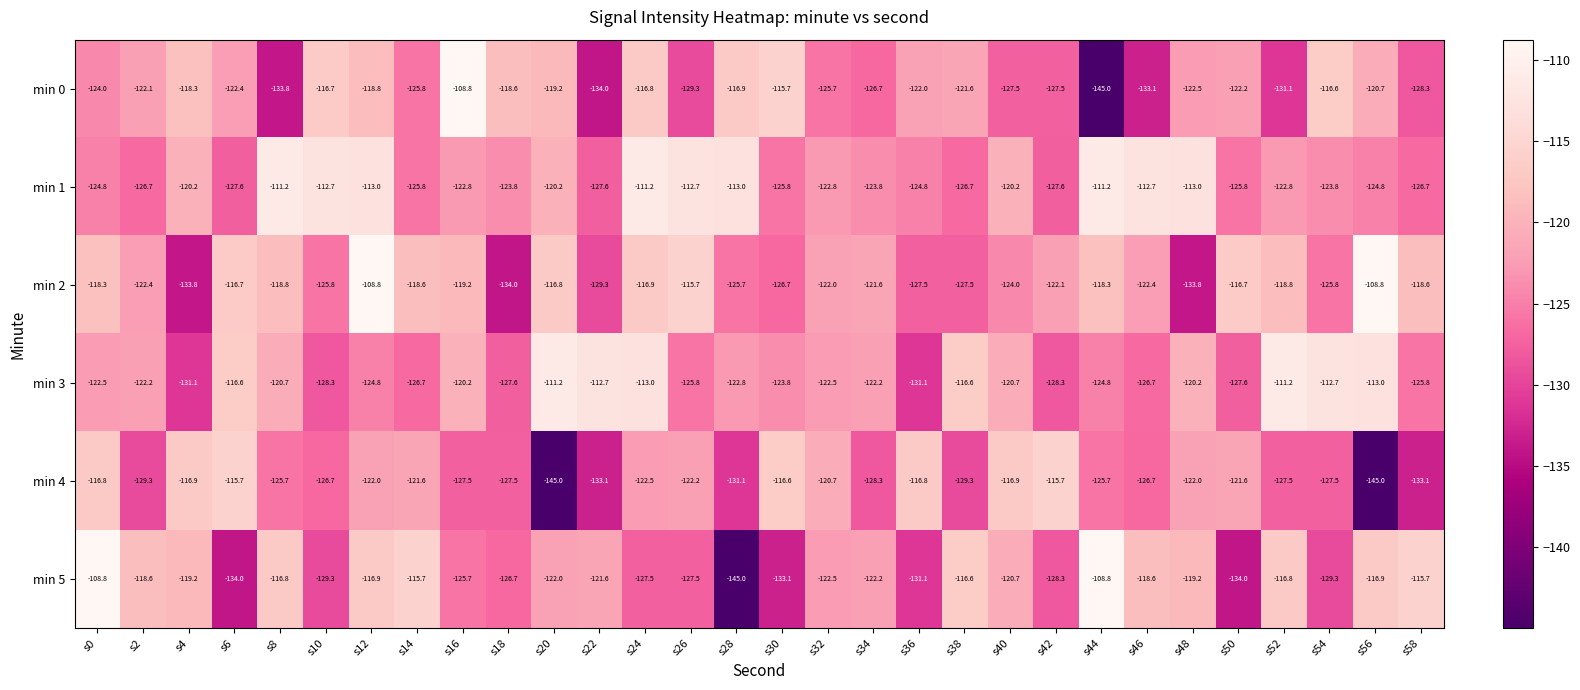

What is the total value across all series at s22?

-758.3